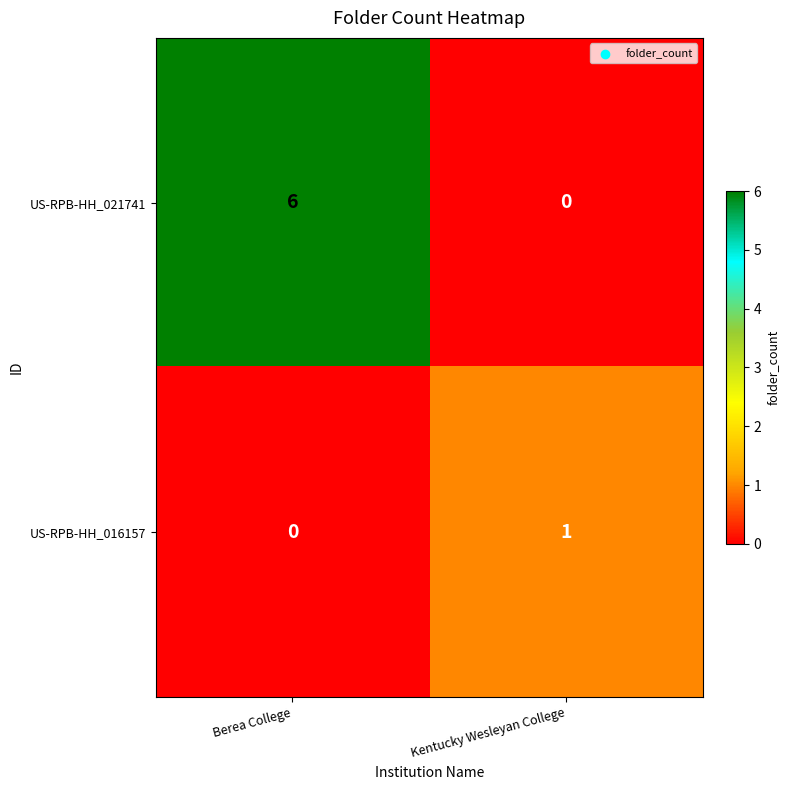

Count the number of data series in this chart.

2